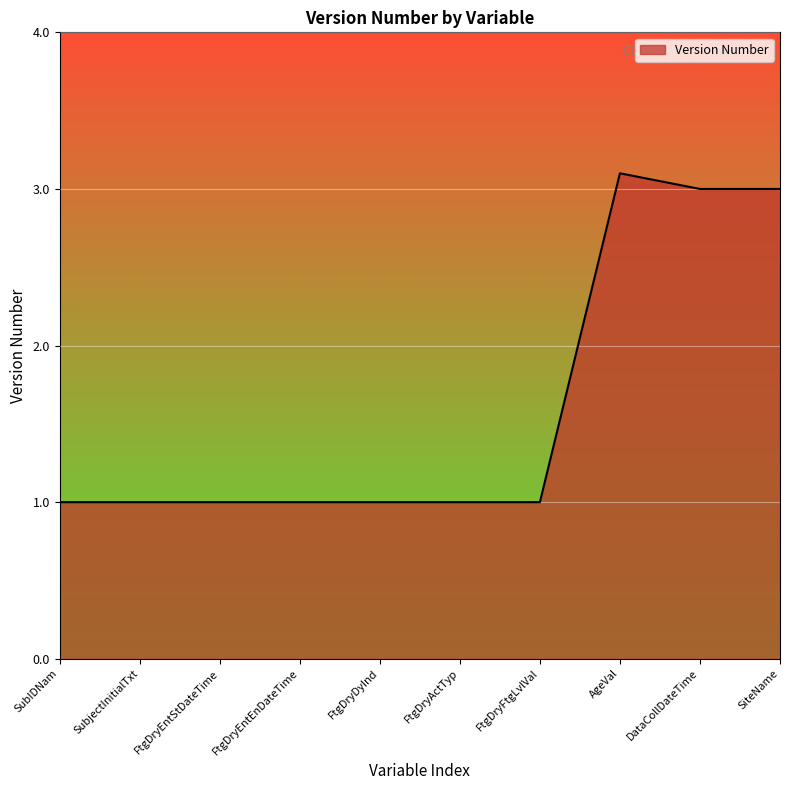

What is the average value?

1.6